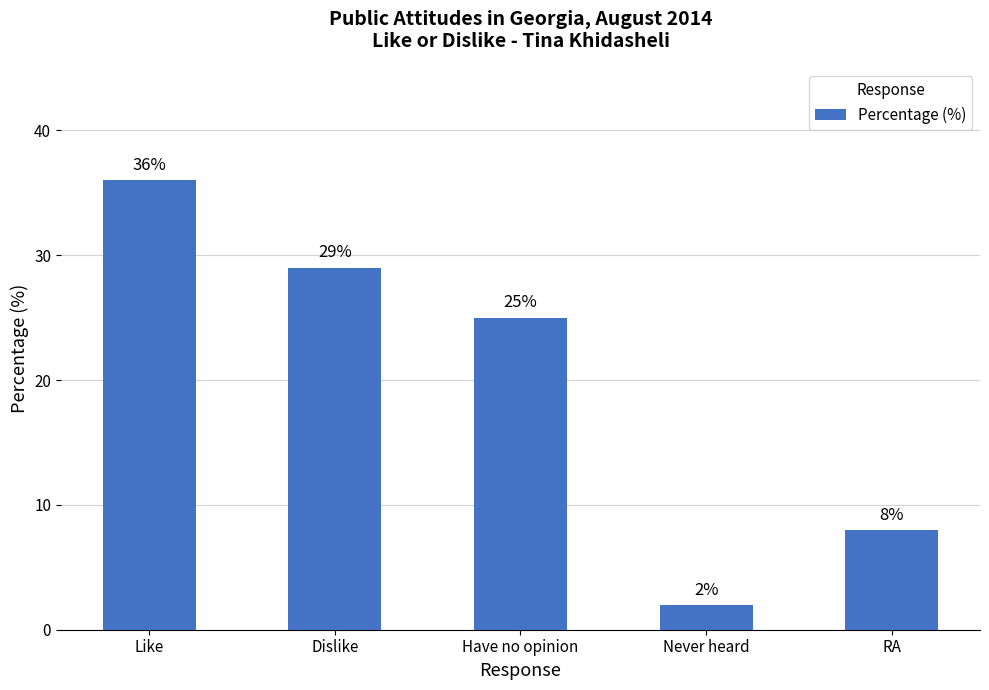

How many bars are there in total?

5